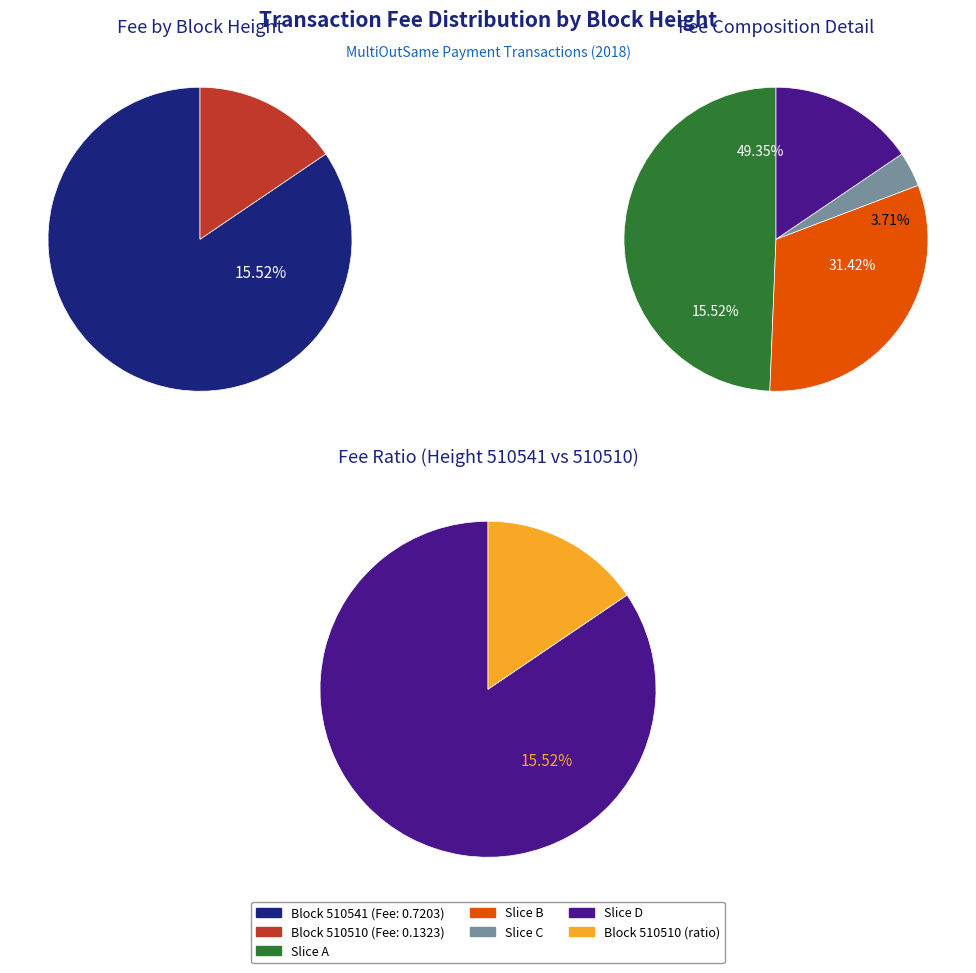

Rank the categories by value from lowest to highest.

510510, 510541